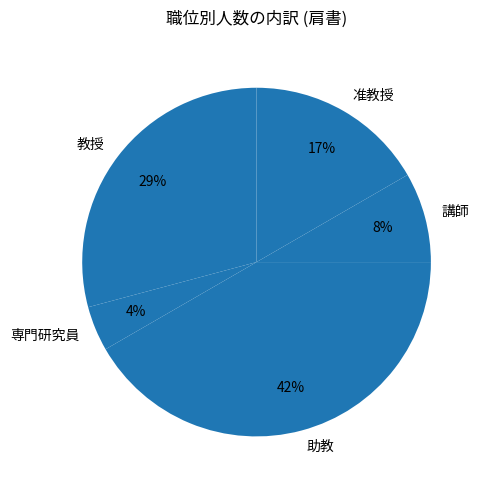

Do 講師 and 教授 together represent more than half of the pie?

No